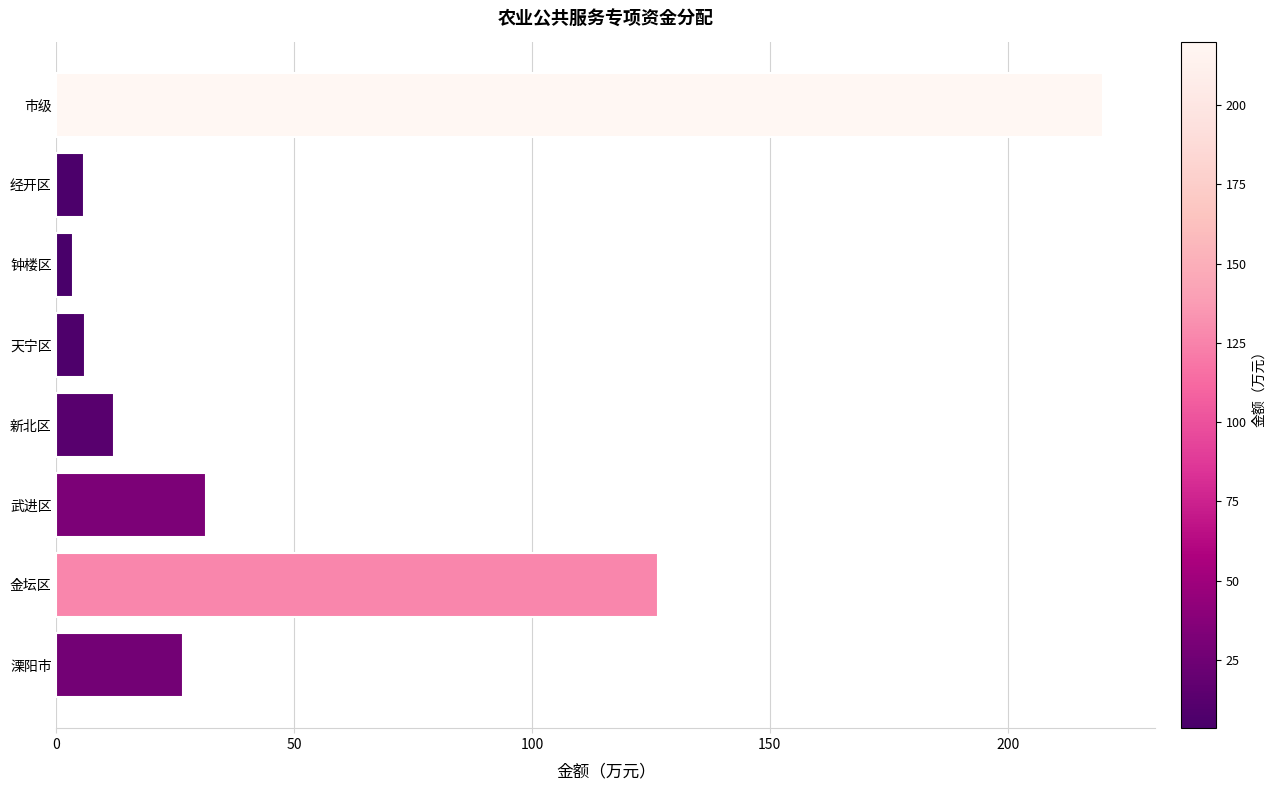

At which category does the chart reach its peak across all series?

市级